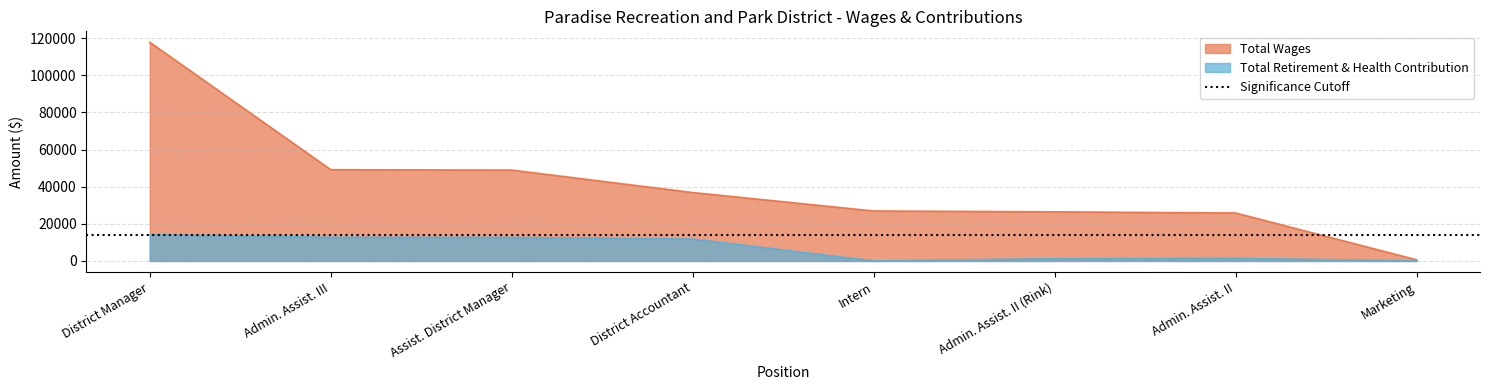

What is the total value across all series at Assist. District Manager?

61590